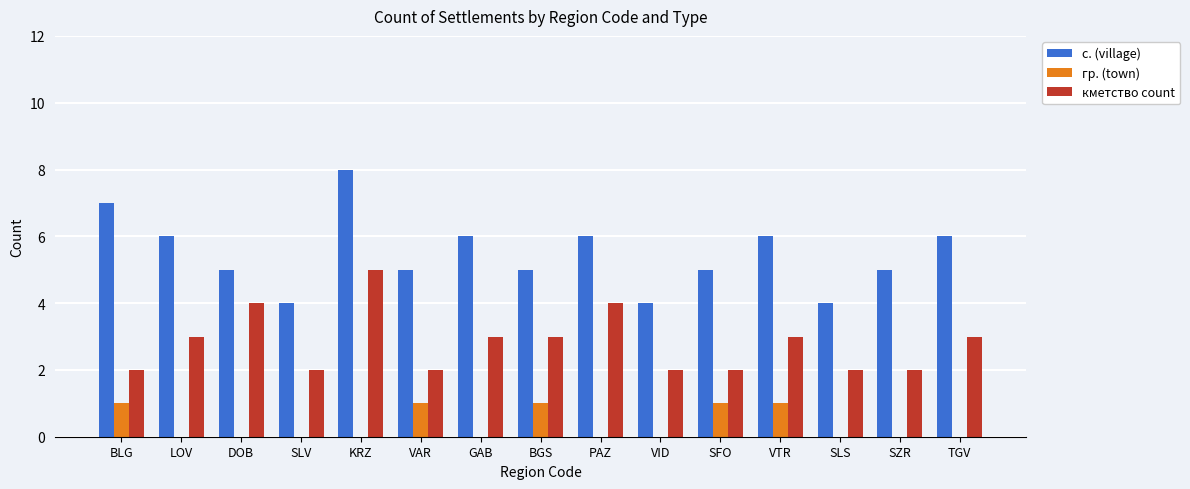

Which series has the widest spread of values?

с. (village)